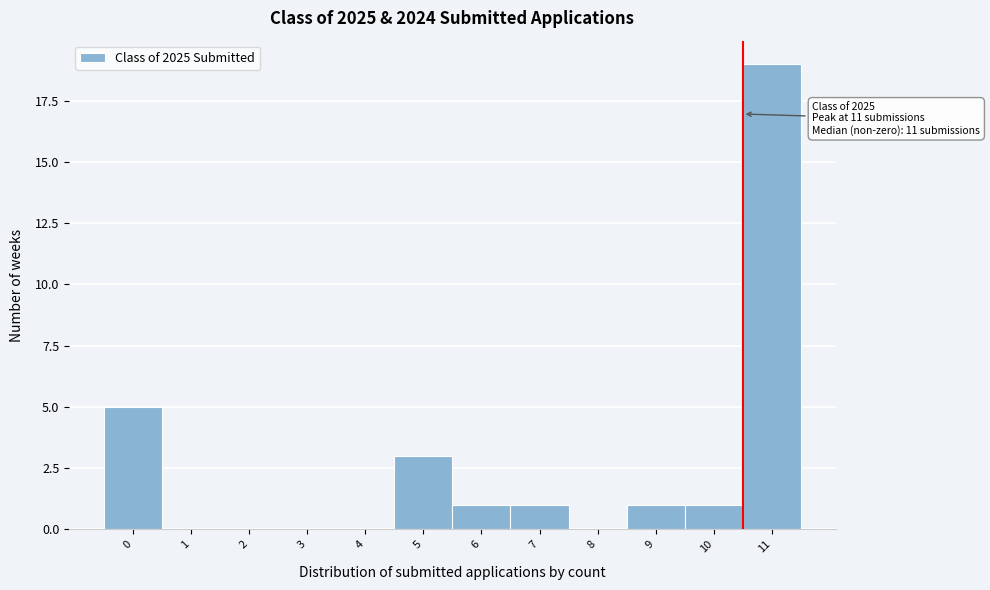

Reading right to left, list all the values displayed in this chart.

11=19	10=1	9=1	8=0	7=1	6=1	5=3	4=0	3=0	2=0	1=0	0=5